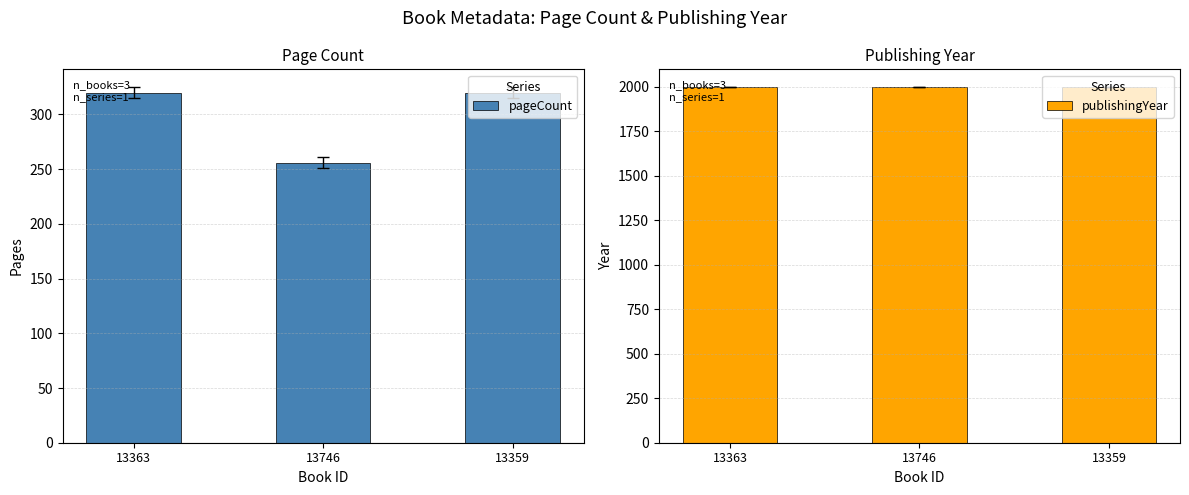

What is the average value of the publishingYear series?

1997